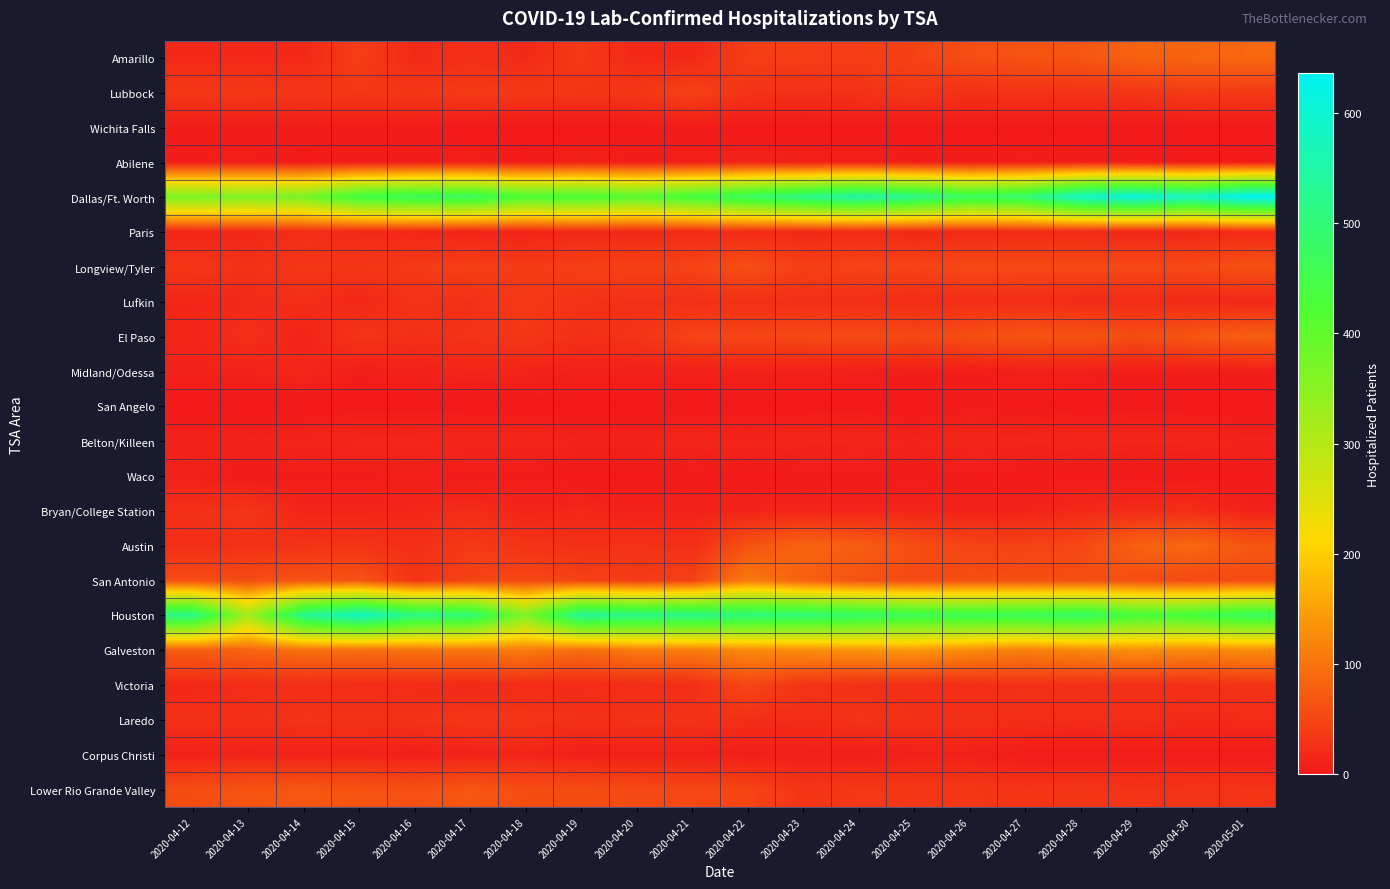

Reading left to right, extract all data points from this chart.

Amarillo: 2020-04-12=17	2020-04-13=17	2020-04-14=17	2020-04-15=40	2020-04-16=18	2020-04-17=24	2020-04-18=18	2020-04-19=35	2020-04-20=17	2020-04-21=17	2020-04-22=41	2020-04-23=41	2020-04-24=40	2020-04-25=46	2020-04-26=59	2020-04-27=64	2020-04-28=67	2020-04-29=82	2020-04-30=84	2020-05-01=87
Lubbock: 2020-04-12=34	2020-04-13=35	2020-04-14=31	2020-04-15=34	2020-04-16=32	2020-04-17=38	2020-04-18=35	2020-04-19=32	2020-04-20=32	2020-04-21=46	2020-04-22=28	2020-04-23=25	2020-04-24=27	2020-04-25=32	2020-04-26=26	2020-04-27=29	2020-04-28=29	2020-04-29=31	2020-04-30=38	2020-05-01=36
Wichita Falls: 2020-04-12=5	2020-04-13=5	2020-04-14=6	2020-04-15=4	2020-04-16=5	2020-04-17=0	2020-04-18=0	2020-04-19=0	2020-04-20=2	2020-04-21=4	2020-04-22=1	2020-04-23=1	2020-04-24=1	2020-04-25=1	2020-04-26=1	2020-04-27=0	2020-04-28=0	2020-04-29=0	2020-04-30=0	2020-05-01=0
Abilene: 2020-04-12=6	2020-04-13=7	2020-04-14=2	2020-04-15=6	2020-04-16=5	2020-04-17=8	2020-04-18=3	2020-04-19=10	2020-04-20=6	2020-04-21=7	2020-04-22=11	2020-04-23=9	2020-04-24=9	2020-04-25=6	2020-04-26=6	2020-04-27=7	2020-04-28=6	2020-04-29=4	2020-04-30=4	2020-05-01=4
Dallas/Ft. Worth: 2020-04-12=369	2020-04-13=365	2020-04-14=373	2020-04-15=449	2020-04-16=470	2020-04-17=476	2020-04-18=428	2020-04-19=435	2020-04-20=410	2020-04-21=443	2020-04-22=477	2020-04-23=517	2020-04-24=550	2020-04-25=521	2020-04-26=472	2020-04-27=491	2020-04-28=583	2020-04-29=611	2020-04-30=576	2020-05-01=636
Paris: 2020-04-12=14	2020-04-13=16	2020-04-14=21	2020-04-15=18	2020-04-16=15	2020-04-17=12	2020-04-18=12	2020-04-19=17	2020-04-20=16	2020-04-21=19	2020-04-22=19	2020-04-23=17	2020-04-24=19	2020-04-25=17	2020-04-26=17	2020-04-27=19	2020-04-28=18	2020-04-29=14	2020-04-30=16	2020-05-01=18
Longview/Tyler: 2020-04-12=32	2020-04-13=26	2020-04-14=33	2020-04-15=32	2020-04-16=36	2020-04-17=43	2020-04-18=36	2020-04-19=42	2020-04-20=45	2020-04-21=47	2020-04-22=60	2020-04-23=43	2020-04-24=48	2020-04-25=47	2020-04-26=54	2020-04-27=53	2020-04-28=54	2020-04-29=53	2020-04-30=53	2020-05-01=63
Lufkin: 2020-04-12=15	2020-04-13=18	2020-04-14=23	2020-04-15=15	2020-04-16=28	2020-04-17=24	2020-04-18=37	2020-04-19=27	2020-04-20=24	2020-04-21=24	2020-04-22=25	2020-04-23=23	2020-04-24=23	2020-04-25=20	2020-04-26=21	2020-04-27=22	2020-04-28=18	2020-04-29=19	2020-04-30=18	2020-05-01=16
El Paso: 2020-04-12=14	2020-04-13=23	2020-04-14=12	2020-04-15=30	2020-04-16=24	2020-04-17=28	2020-04-18=33	2020-04-19=24	2020-04-20=29	2020-04-21=49	2020-04-22=49	2020-04-23=52	2020-04-24=56	2020-04-25=52	2020-04-26=60	2020-04-27=67	2020-04-28=65	2020-04-29=58	2020-04-30=68	2020-05-01=77
Midland/Odessa: 2020-04-12=10	2020-04-13=11	2020-04-14=17	2020-04-15=7	2020-04-16=10	2020-04-17=15	2020-04-18=12	2020-04-19=10	2020-04-20=10	2020-04-21=8	2020-04-22=11	2020-04-23=10	2020-04-24=8	2020-04-25=7	2020-04-26=6	2020-04-27=8	2020-04-28=8	2020-04-29=6	2020-04-30=7	2020-05-01=7
San Angelo: 2020-04-12=0	2020-04-13=0	2020-04-14=0	2020-04-15=0	2020-04-16=0	2020-04-17=0	2020-04-18=0	2020-04-19=0	2020-04-20=0	2020-04-21=0	2020-04-22=0	2020-04-23=0	2020-04-24=0	2020-04-25=0	2020-04-26=4	2020-04-27=2	2020-04-28=0	2020-04-29=0	2020-04-30=0	2020-05-01=0
Belton/Killeen: 2020-04-12=11	2020-04-13=12	2020-04-14=13	2020-04-15=16	2020-04-16=16	2020-04-17=15	2020-04-18=15	2020-04-19=12	2020-04-20=11	2020-04-21=15	2020-04-22=13	2020-04-23=15	2020-04-24=16	2020-04-25=12	2020-04-26=16	2020-04-27=16	2020-04-28=14	2020-04-29=16	2020-04-30=15	2020-05-01=12
Waco: 2020-04-12=9	2020-04-13=2	2020-04-14=5	2020-04-15=5	2020-04-16=6	2020-04-17=4	2020-04-18=4	2020-04-19=1	2020-04-20=1	2020-04-21=3	2020-04-22=2	2020-04-23=3	2020-04-24=3	2020-04-25=3	2020-04-26=3	2020-04-27=2	2020-04-28=2	2020-04-29=1	2020-04-30=1	2020-05-01=2
Bryan/College Station: 2020-04-12=24	2020-04-13=31	2020-04-14=13	2020-04-15=13	2020-04-16=16	2020-04-17=21	2020-04-18=13	2020-04-19=17	2020-04-20=9	2020-04-21=12	2020-04-22=12	2020-04-23=13	2020-04-24=12	2020-04-25=14	2020-04-26=11	2020-04-27=12	2020-04-28=18	2020-04-29=21	2020-04-30=23	2020-05-01=11
Austin: 2020-04-12=22	2020-04-13=26	2020-04-14=28	2020-04-15=30	2020-04-16=22	2020-04-17=36	2020-04-18=29	2020-04-19=25	2020-04-20=27	2020-04-21=23	2020-04-22=62	2020-04-23=83	2020-04-24=76	2020-04-25=59	2020-04-26=47	2020-04-27=46	2020-04-28=51	2020-04-29=81	2020-04-30=88	2020-05-01=68
San Antonio: 2020-04-12=57	2020-04-13=57	2020-04-14=64	2020-04-15=65	2020-04-16=30	2020-04-17=47	2020-04-18=52	2020-04-19=46	2020-04-20=38	2020-04-21=45	2020-04-22=109	2020-04-23=80	2020-04-24=63	2020-04-25=53	2020-04-26=60	2020-04-27=59	2020-04-28=59	2020-04-29=58	2020-04-30=53	2020-05-01=54
Houston: 2020-04-12=516	2020-04-13=319	2020-04-14=527	2020-04-15=584	2020-04-16=511	2020-04-17=500	2020-04-18=363	2020-04-19=535	2020-04-20=516	2020-04-21=516	2020-04-22=505	2020-04-23=501	2020-04-24=483	2020-04-25=465	2020-04-26=464	2020-04-27=468	2020-04-28=485	2020-04-29=436	2020-04-30=442	2020-05-01=475
Galveston: 2020-04-12=76	2020-04-13=84	2020-04-14=97	2020-04-15=96	2020-04-16=101	2020-04-17=104	2020-04-18=111	2020-04-19=94	2020-04-20=110	2020-04-21=110	2020-04-22=125	2020-04-23=128	2020-04-24=136	2020-04-25=142	2020-04-26=127	2020-04-27=115	2020-04-28=124	2020-04-29=132	2020-04-30=124	2020-05-01=129
Victoria: 2020-04-12=16	2020-04-13=21	2020-04-14=22	2020-04-15=21	2020-04-16=19	2020-04-17=17	2020-04-18=19	2020-04-19=19	2020-04-20=21	2020-04-21=22	2020-04-22=50	2020-04-23=30	2020-04-24=26	2020-04-25=23	2020-04-26=22	2020-04-27=26	2020-04-28=25	2020-04-29=24	2020-04-30=25	2020-05-01=29
Laredo: 2020-04-12=25	2020-04-13=24	2020-04-14=28	2020-04-15=26	2020-04-16=27	2020-04-17=31	2020-04-18=31	2020-04-19=25	2020-04-20=27	2020-04-21=27	2020-04-22=23	2020-04-23=20	2020-04-24=28	2020-04-25=25	2020-04-26=24	2020-04-27=23	2020-04-28=20	2020-04-29=23	2020-04-30=18	2020-05-01=20
Corpus Christi: 2020-04-12=9	2020-04-13=12	2020-04-14=9	2020-04-15=12	2020-04-16=7	2020-04-17=11	2020-04-18=13	2020-04-19=8	2020-04-20=9	2020-04-21=9	2020-04-22=6	2020-04-23=8	2020-04-24=6	2020-04-25=9	2020-04-26=9	2020-04-27=4	2020-04-28=4	2020-04-29=4	2020-04-30=4	2020-05-01=4
Lower Rio Grande Valley: 2020-04-12=57	2020-04-13=65	2020-04-14=68	2020-04-15=65	2020-04-16=61	2020-04-17=68	2020-04-18=57	2020-04-19=57	2020-04-20=54	2020-04-21=51	2020-04-22=49	2020-04-23=30	2020-04-24=34	2020-04-25=33	2020-04-26=33	2020-04-27=30	2020-04-28=32	2020-04-29=28	2020-04-30=29	2020-05-01=30